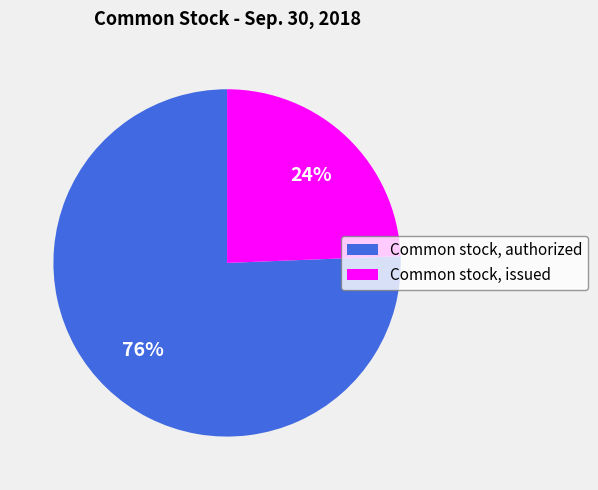

Do Common stock, issued and Common stock, authorized together represent more than half of the pie?

Yes